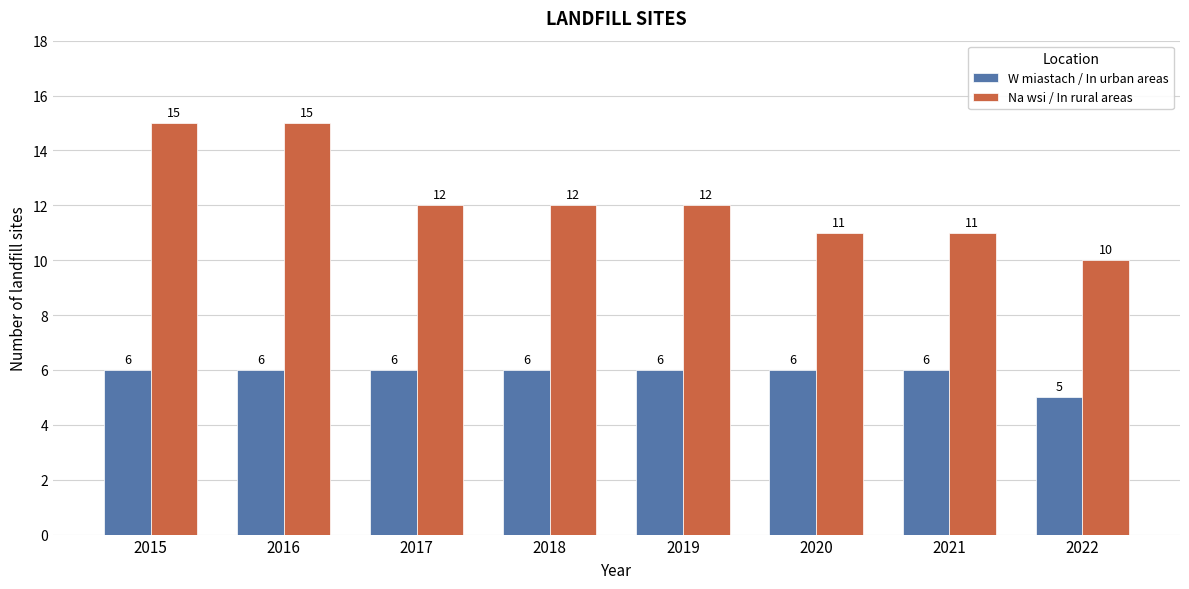

What are all the series names shown in the legend?

W miastach / In urban areas, Na wsi / In rural areas